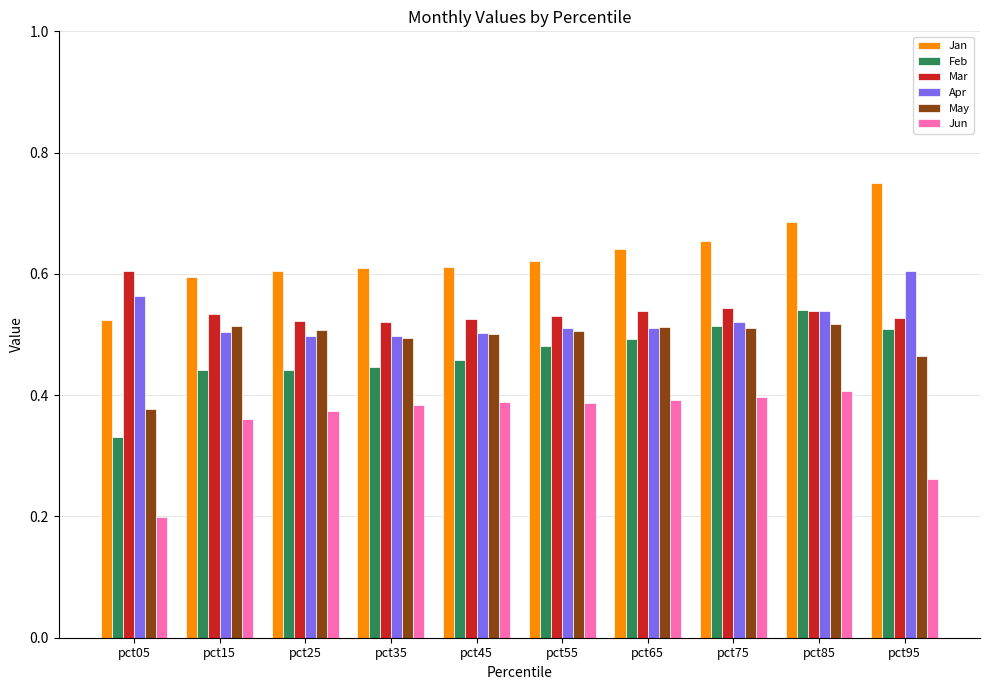

Count the Jun values in the range 0 to 1.

10